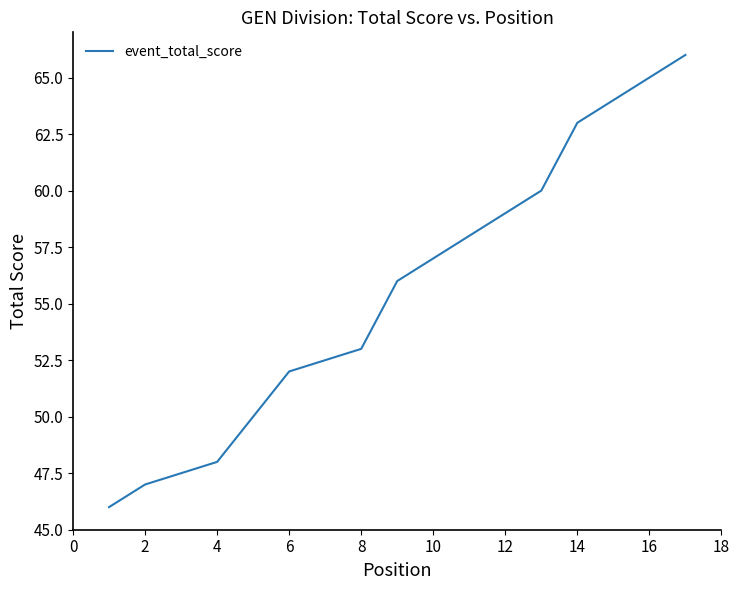

What is the maximum value shown in the chart?

66